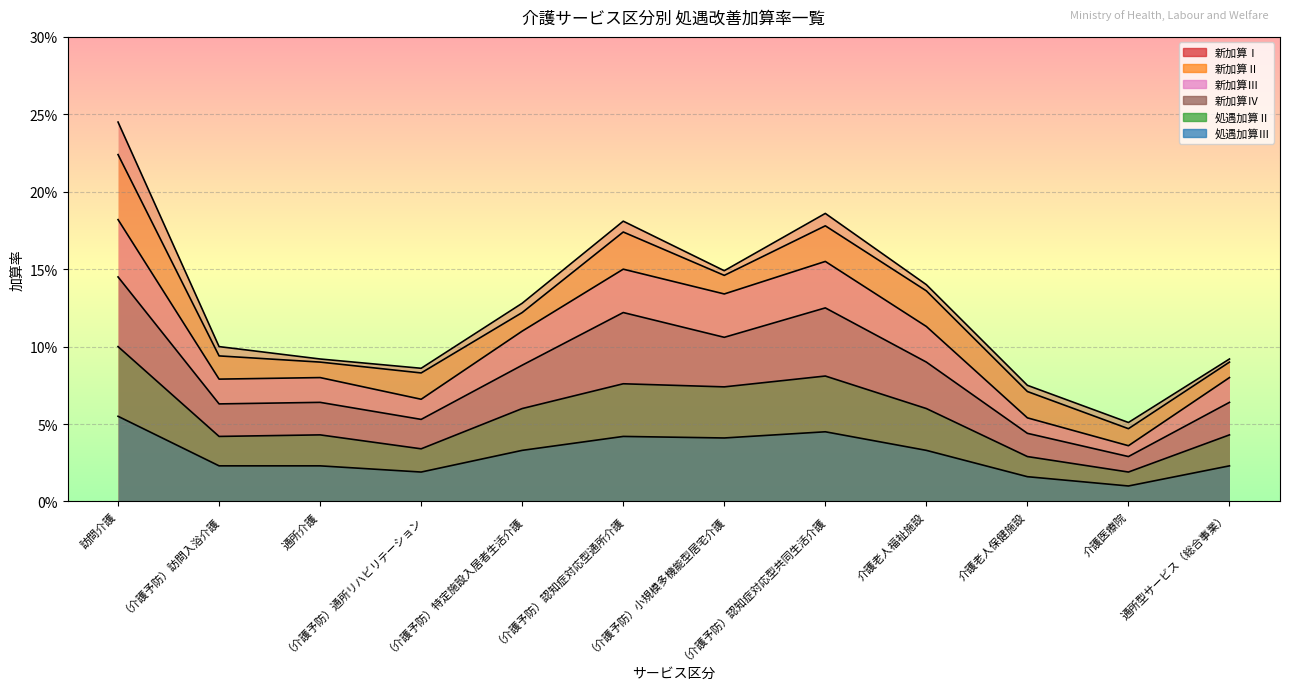

How many lines are shown in the chart?

6